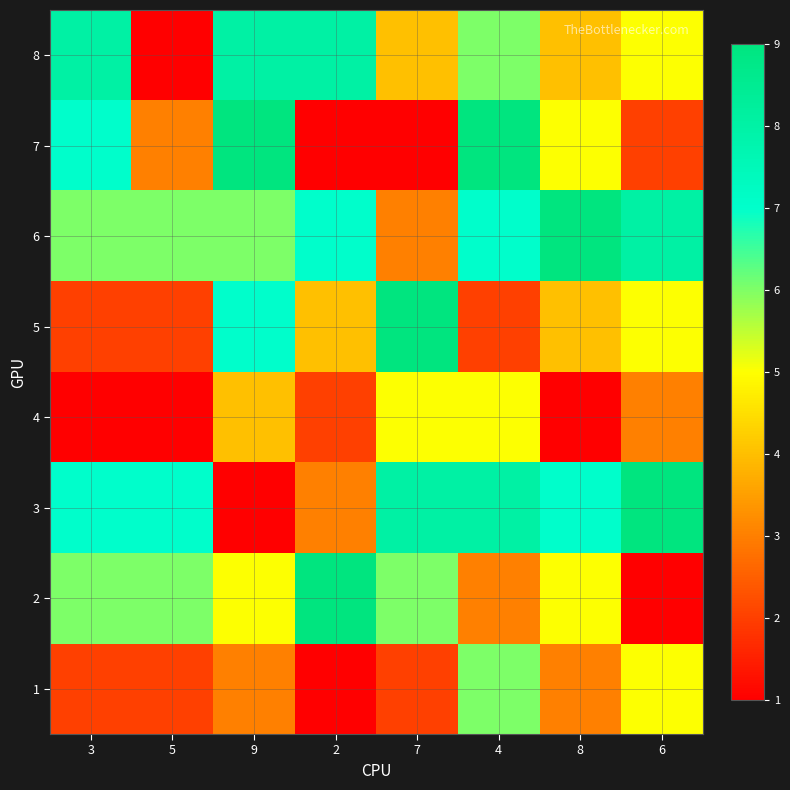

Reading left to right, extract all data points from this chart.

1: 3=2	5=2	9=3	2=1	7=2	4=6	8=3	6=5
2: 3=6	5=6	9=5	2=9	7=6	4=3	8=5	6=1
3: 3=7	5=7	9=1	2=3	7=8	4=8	8=7	6=9
4: 3=1	5=1	9=4	2=2	7=5	4=5	8=1	6=3
5: 3=2	5=2	9=7	2=4	7=9	4=2	8=4	6=5
6: 3=6	5=6	9=6	2=7	7=3	4=7	8=9	6=8
7: 3=7	5=3	9=9	2=1	7=1	4=9	8=5	6=2
8: 3=8	5=1	9=8	2=8	7=4	4=6	8=4	6=5